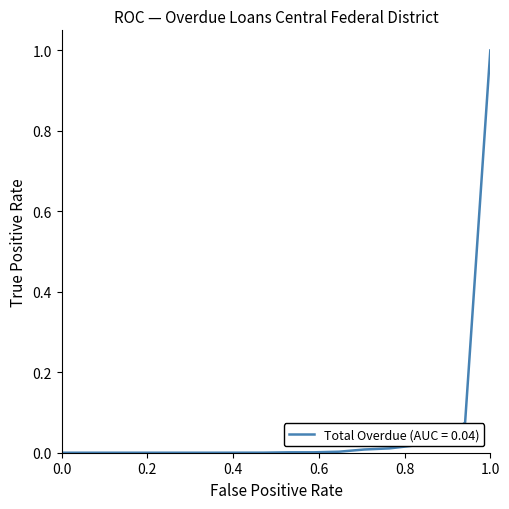

What is the maximum value shown in the chart?

1.0